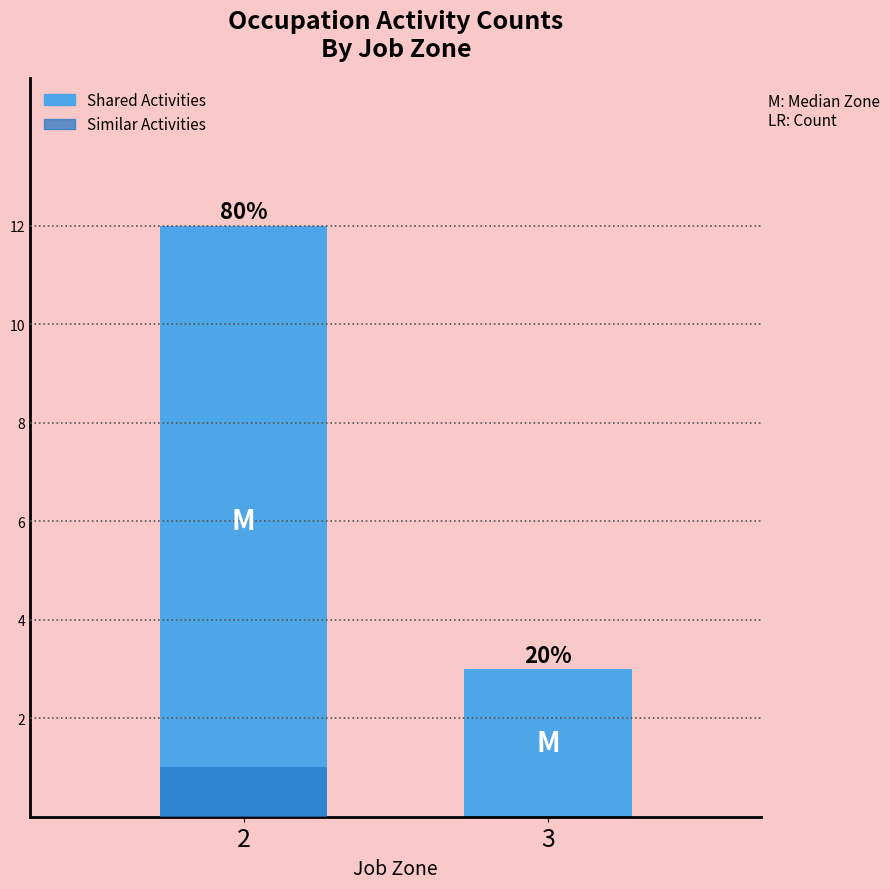

Which series changed the most between 2 and 3?

Shared Activities